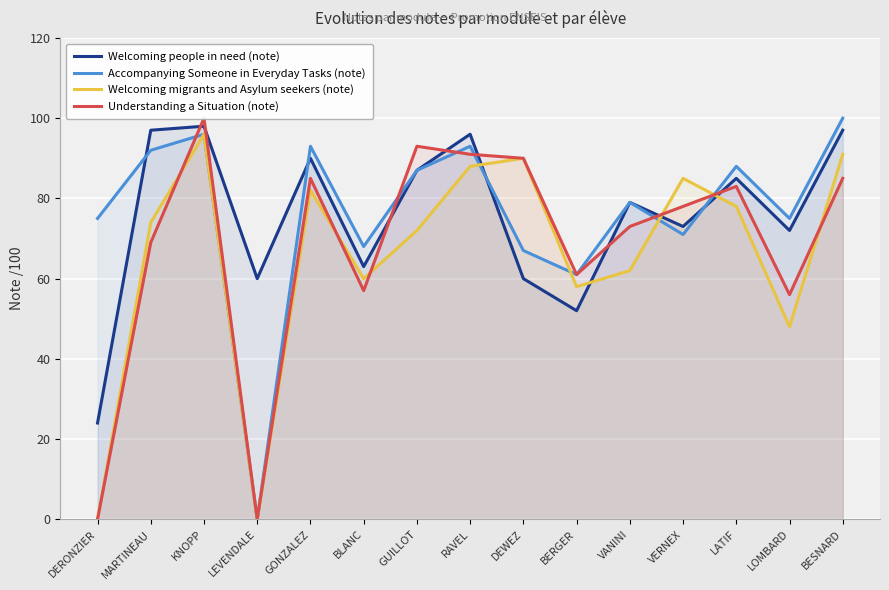

True or false: Accompanying Someone in Everyday Tasks (note) has more than 1 interior local peaks.

True